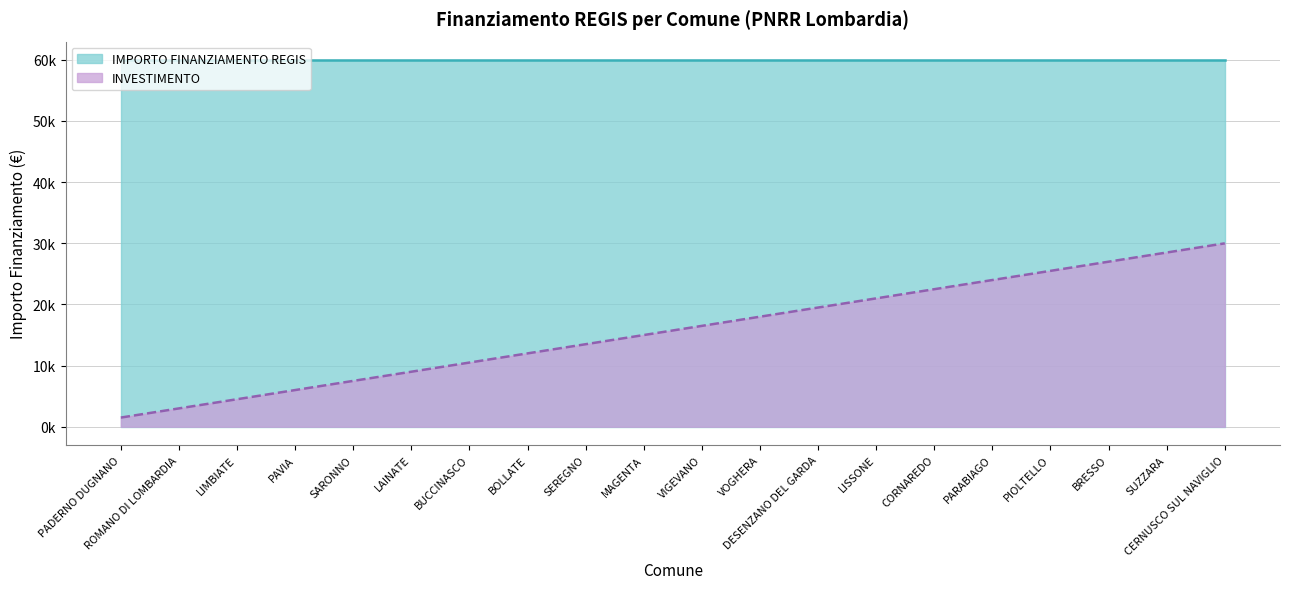

Rank the series by their average value, from highest to lowest.

IMPORTO FINANZIAMENTO REGIS, INVESTIMENTO